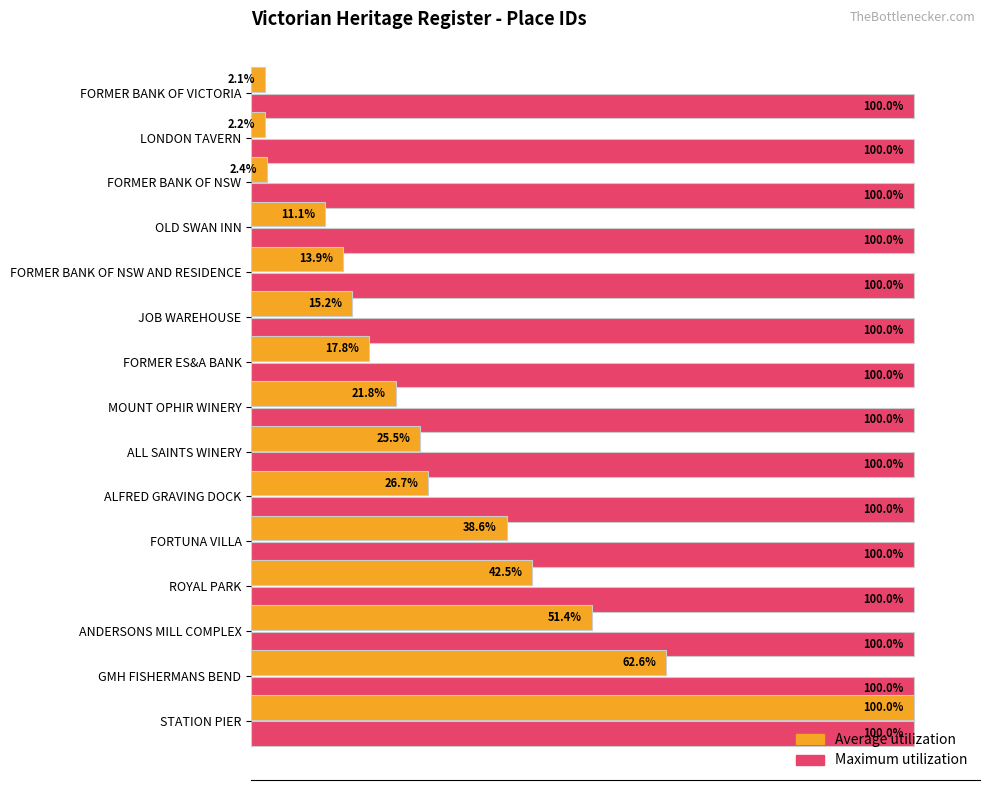

Is the value of Maximum utilization at OLD SWAN INN greater than the value of Average utilization at ALFRED GRAVING DOCK?

Yes